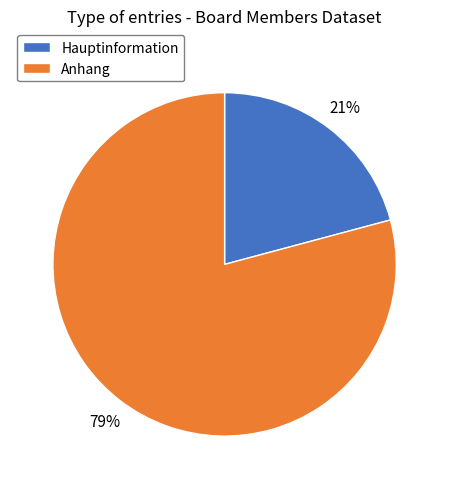

Is there a majority slice in this chart?

Yes